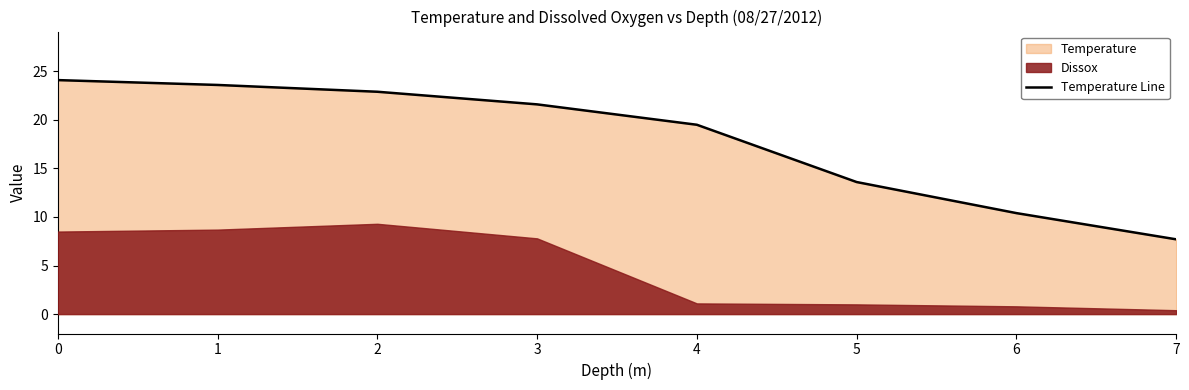

The chart shows a value of 10.7 at 4. True or false?

False